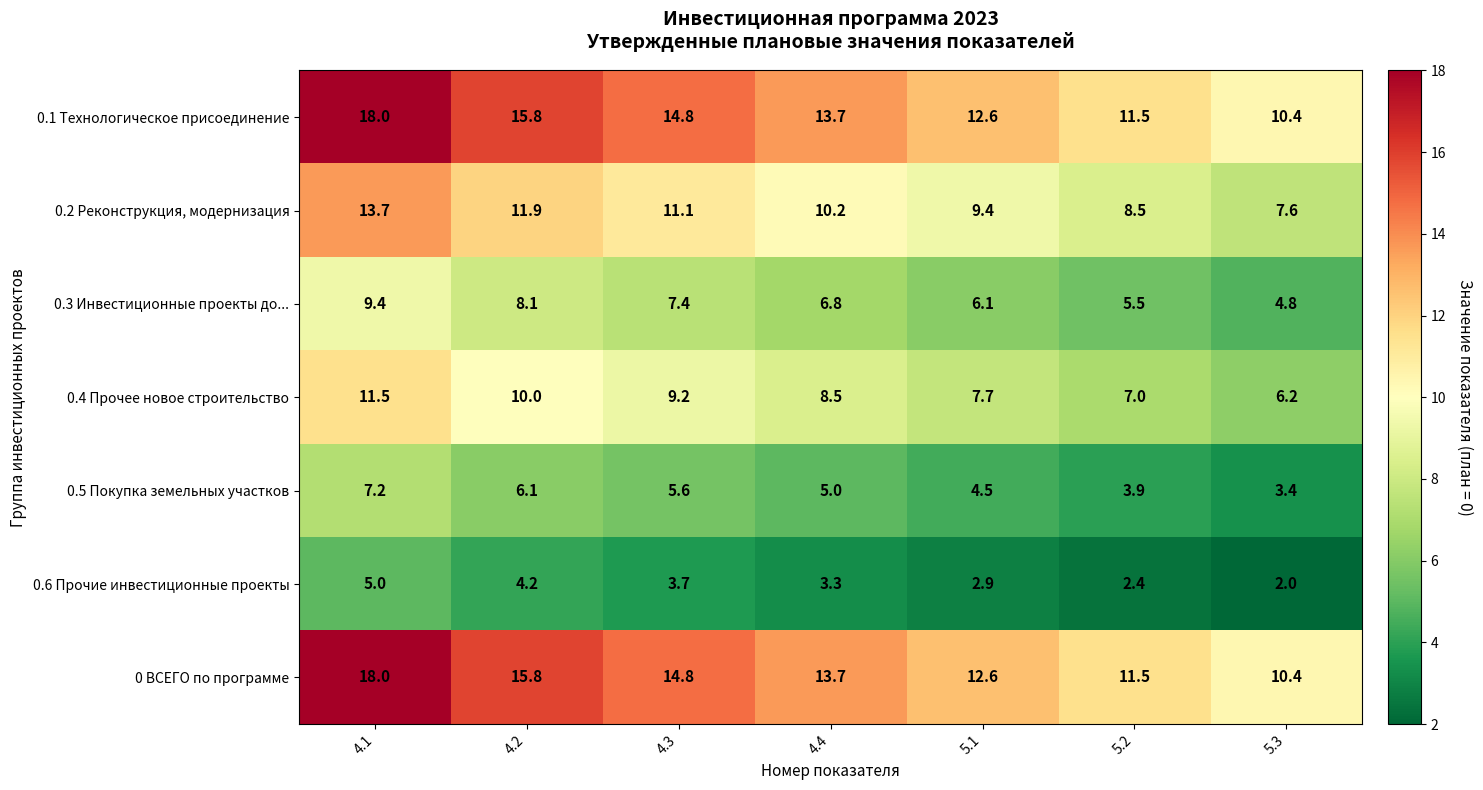

What is the sum of all 0.6 Прочие инвестиционные проекты values?

23.5